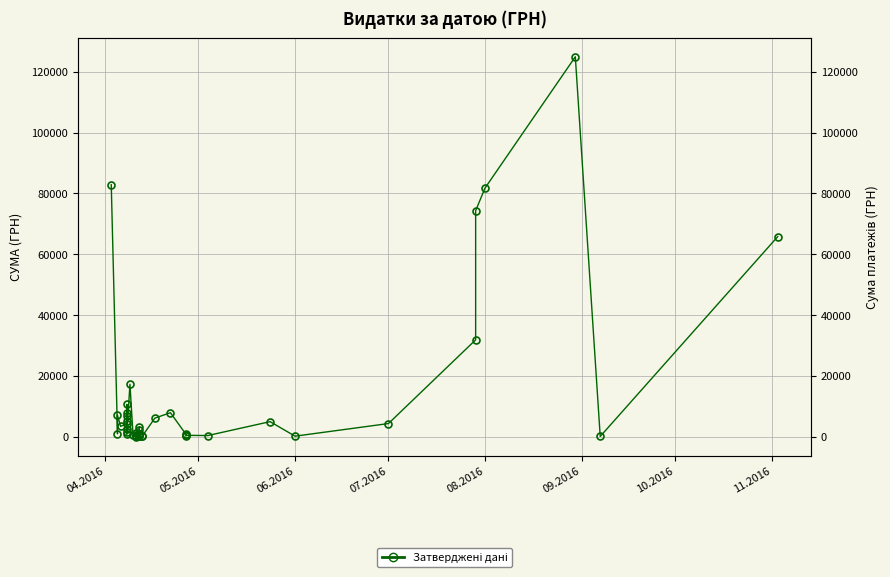

What is the maximum value shown in the chart?

124904.8